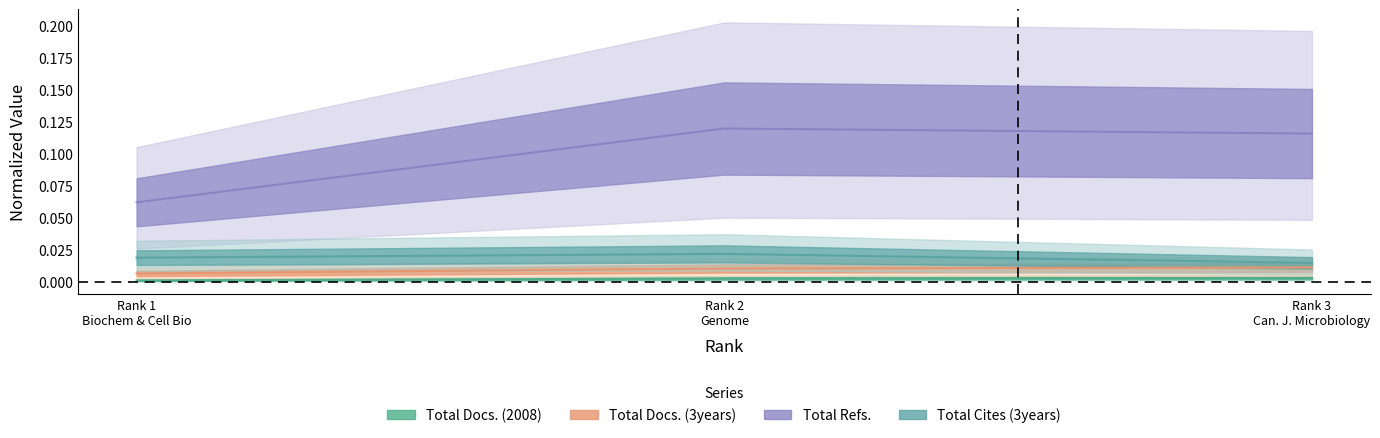

Between Rank 1 Biochem & Cell Bio and Rank 2 Genome, which series saw the biggest shift?

Total Refs.